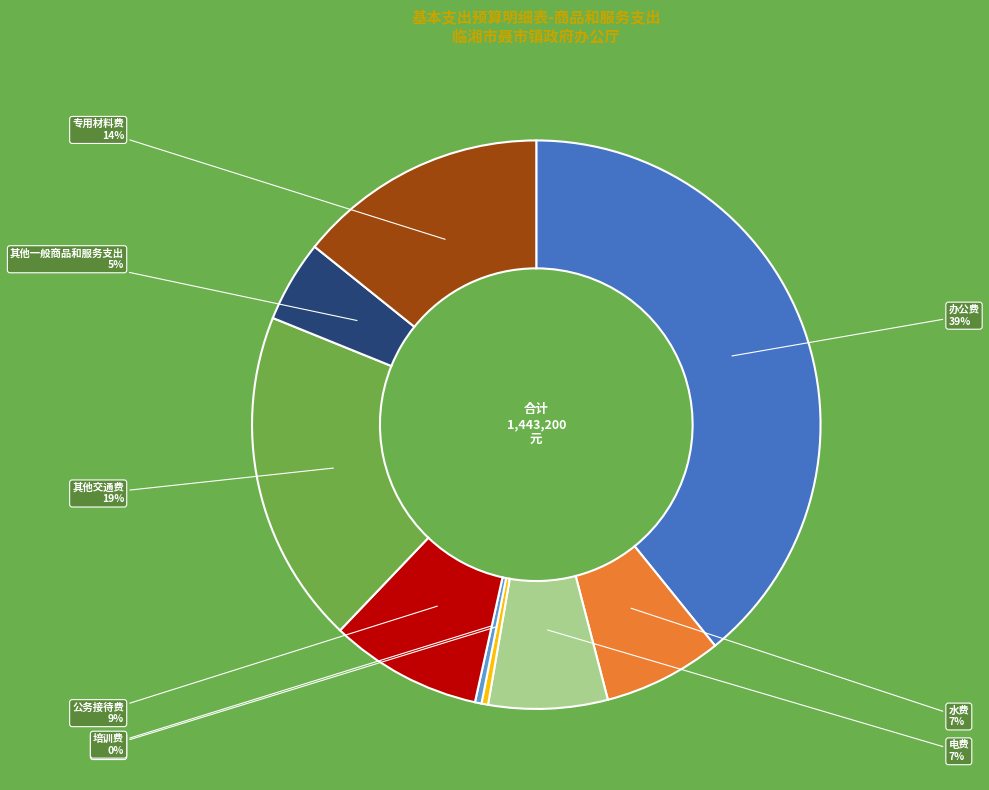

Is there any slice that represents more than half of the pie?

No